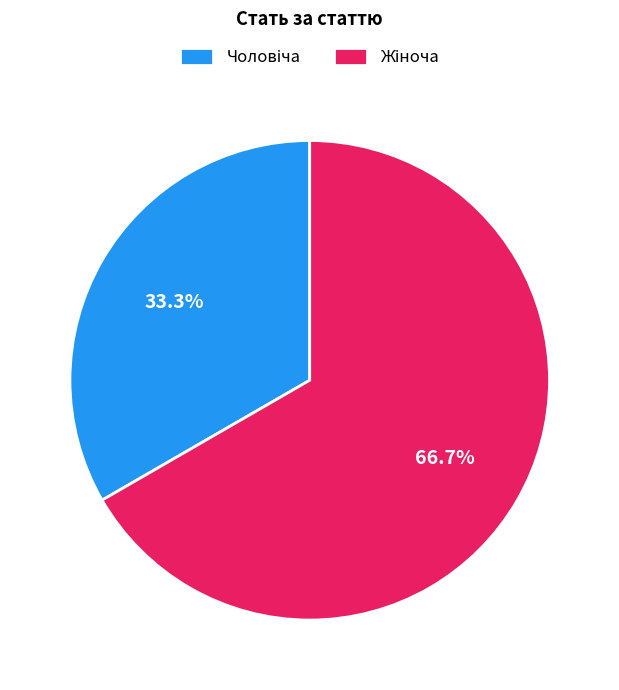

Is there any slice that represents more than half of the pie?

Yes